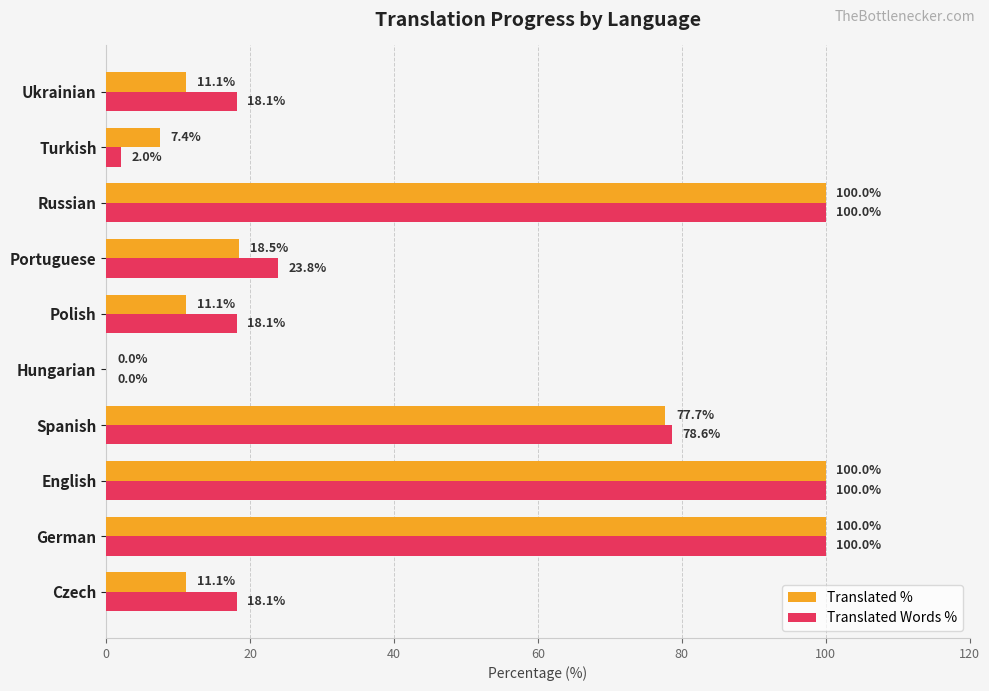

Between Portuguese and Russian, which series saw the biggest shift?

Translated %